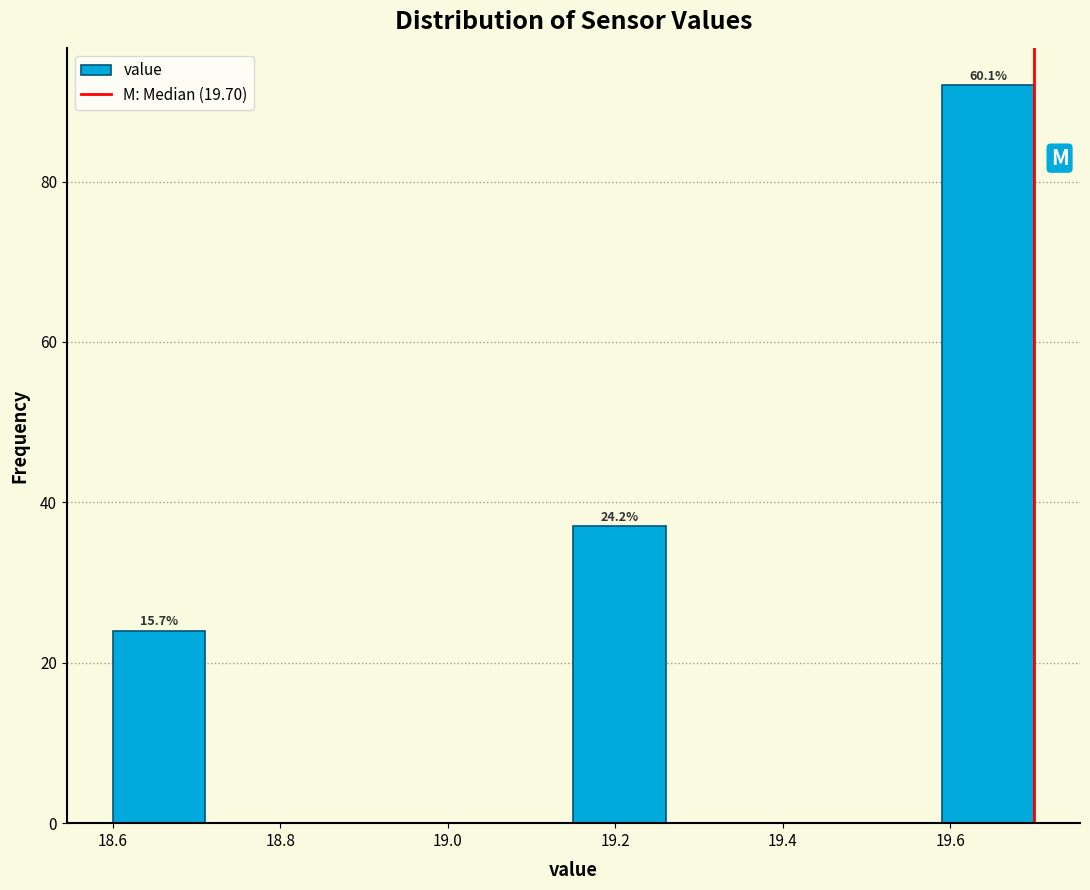

Which range on the x-axis has the tallest bar?

19.59 to 19.70